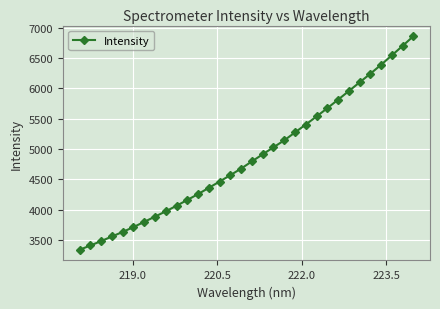

What is the average value?

4866.0